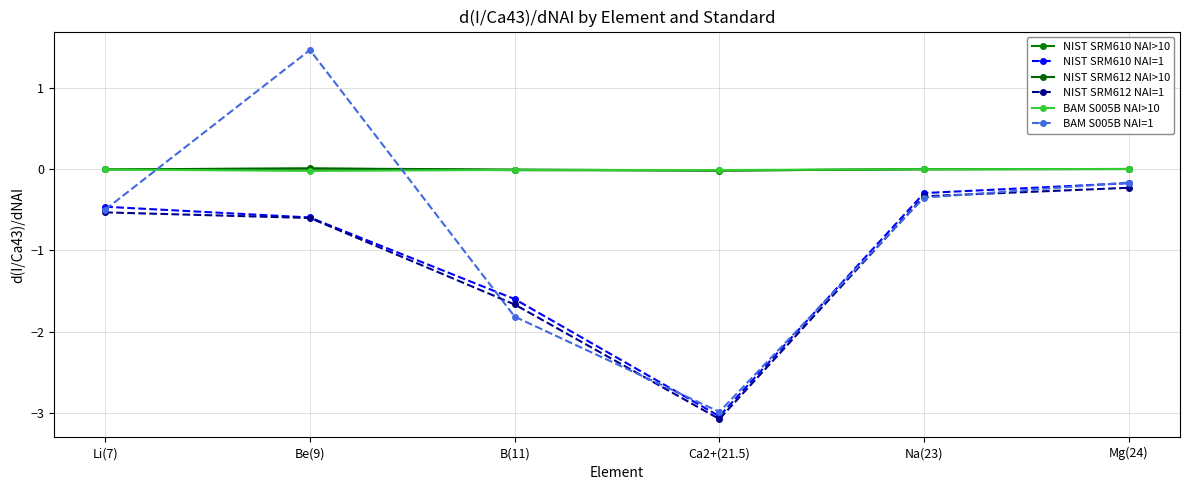

At Be(9), list the series in order from largest to smallest.

BAM S005B NAI=1, NIST SRM612 NAI>10, NIST SRM610 NAI>10, BAM S005B NAI>10, NIST SRM610 NAI=1, NIST SRM612 NAI=1